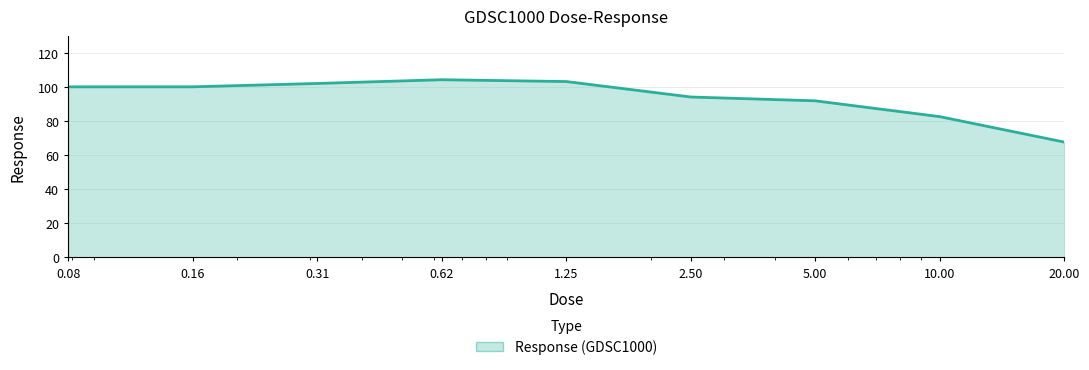

What is the greatest value displayed?

104.3